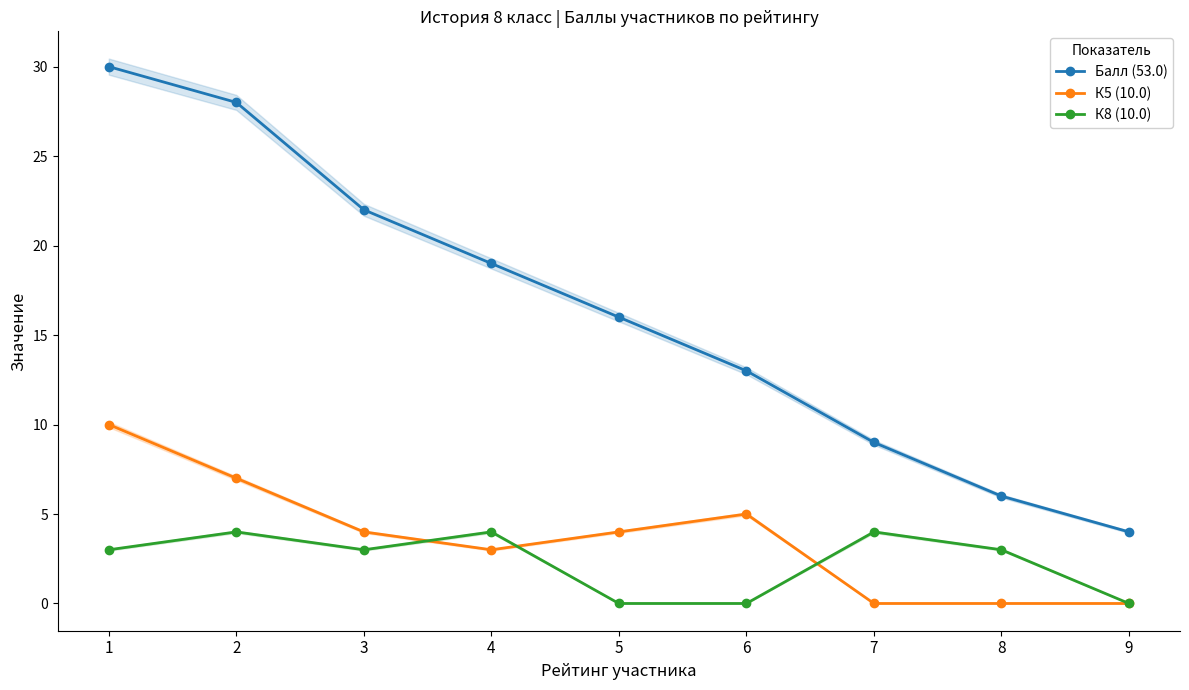

Between 7 and 8, which is larger?

7